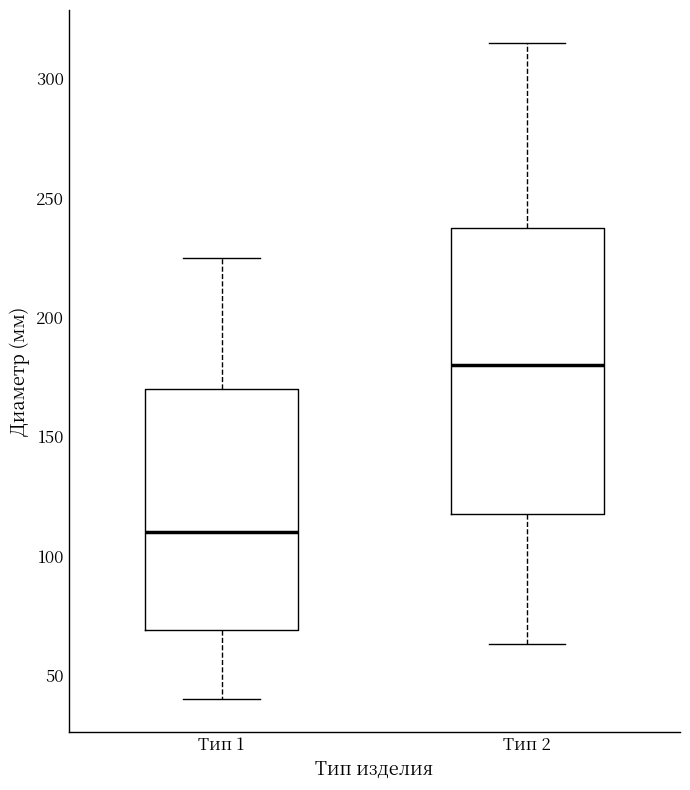

Which box has the lowest median line?

Тип 1